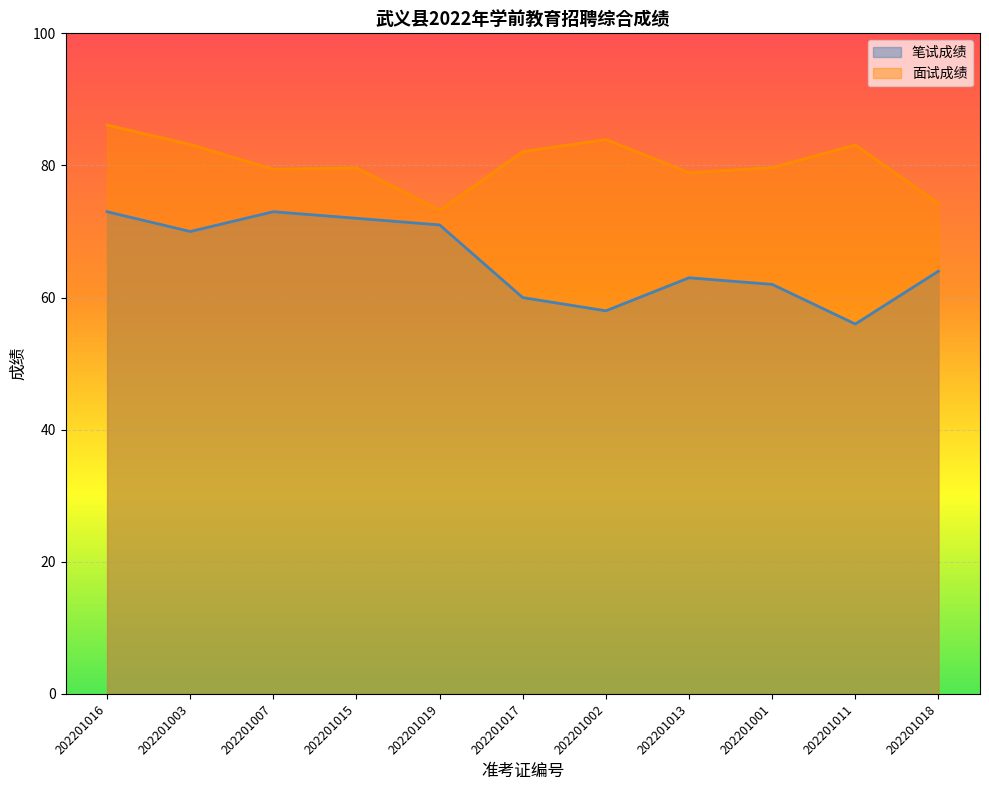

At how many categories does at least one series exceed 78?

9